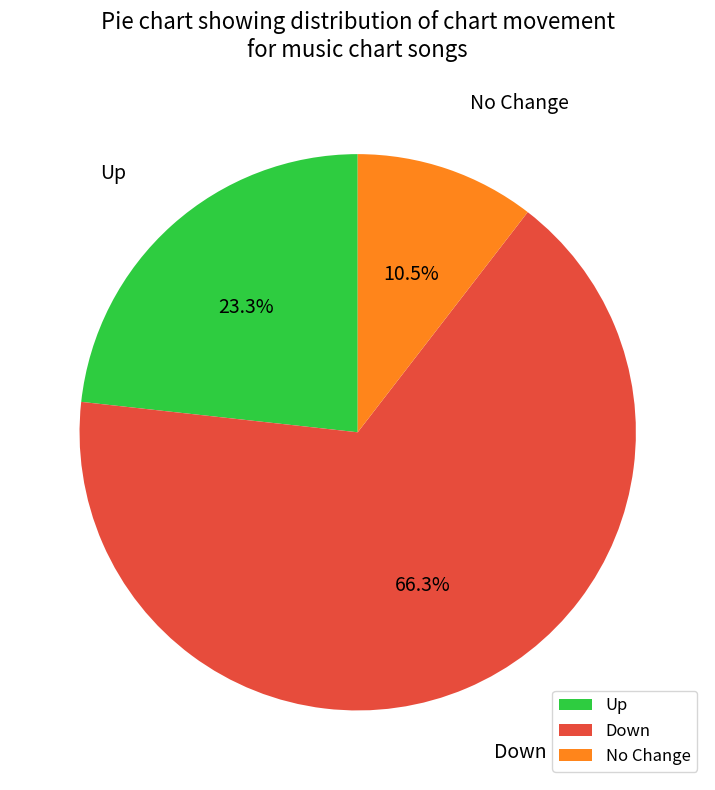

To the nearest percent, what is the difference between the largest and smallest slice percentages?

56%